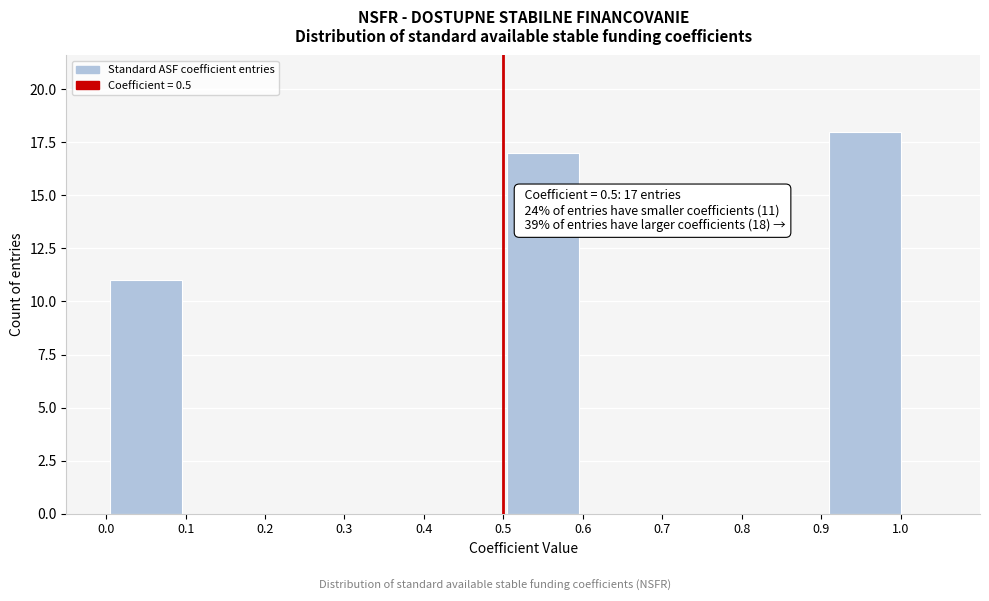

Which range on the x-axis has the tallest bar?

0.90 to 1.01